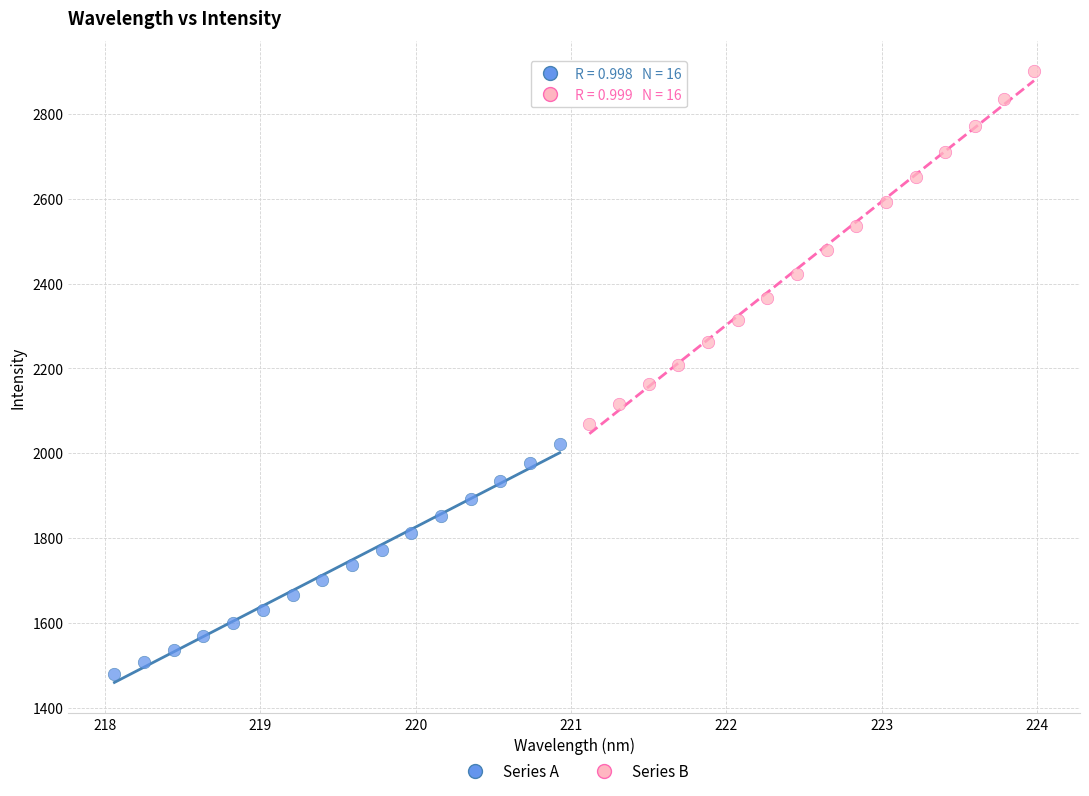

Which series has the widest spread of Y values?

Series B